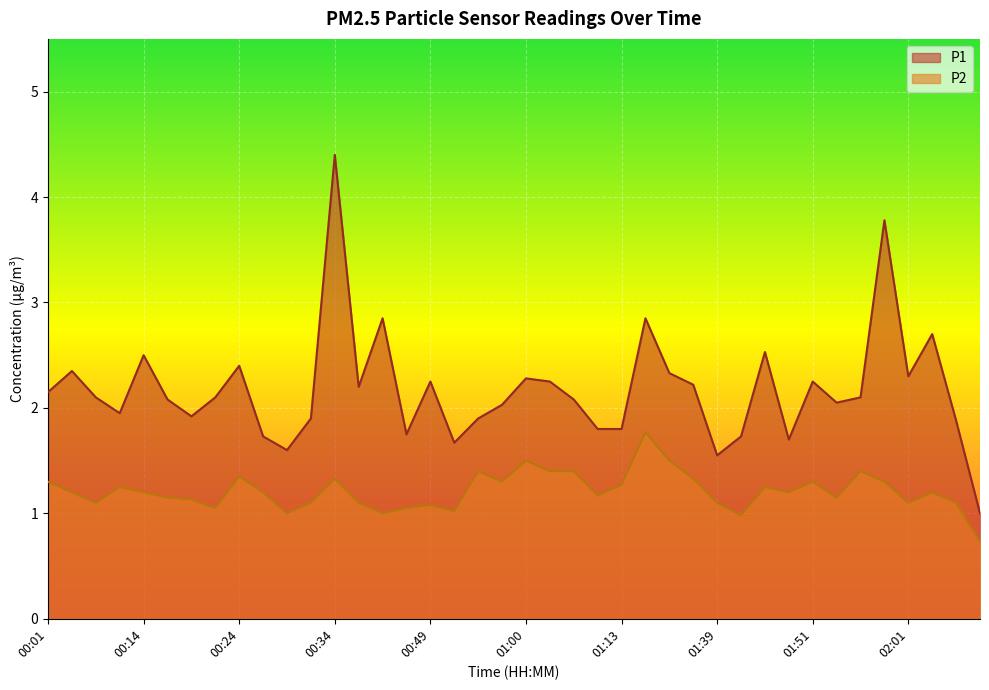

How many lines are shown in the chart?

2